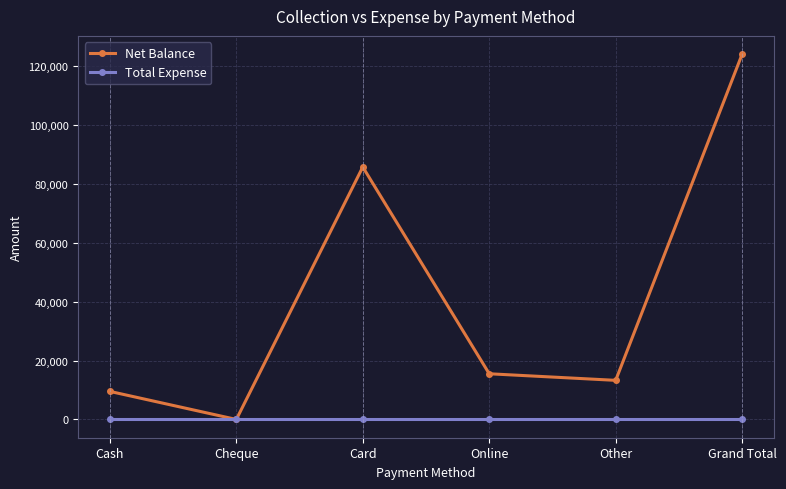

What is the difference between the highest and lowest values at Grand Total?

123994